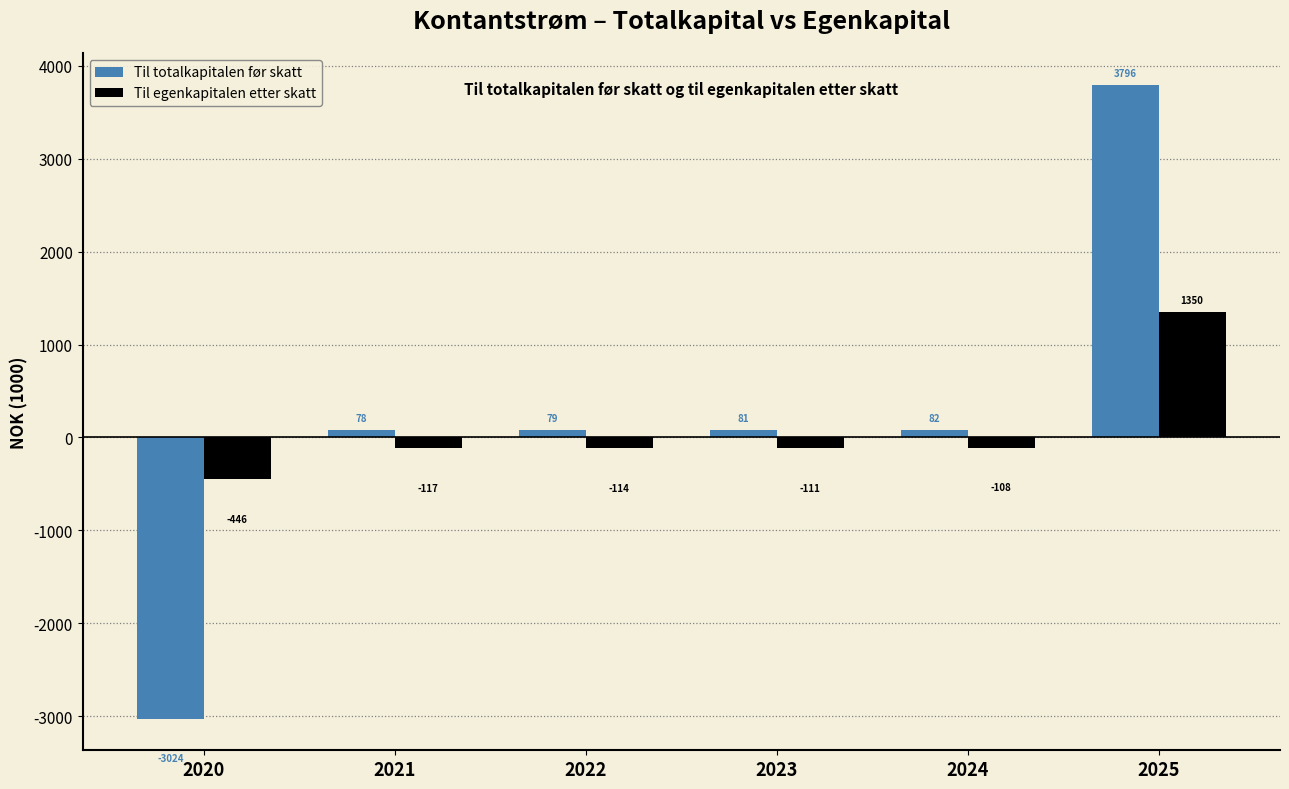

Which series has the largest range (max minus min)?

Til totalkapitalen før skatt